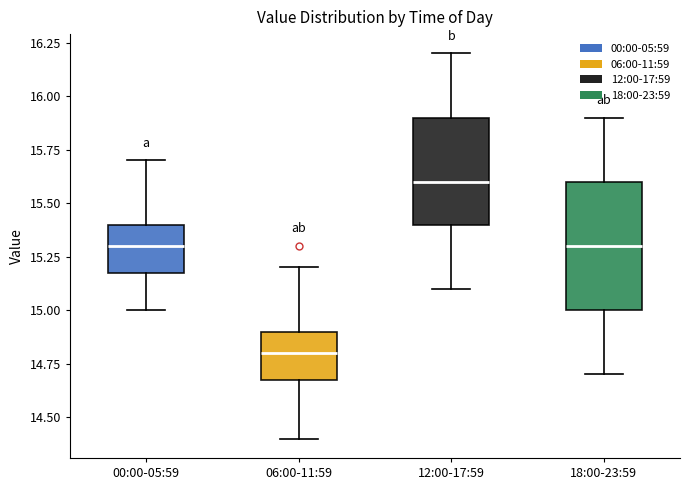

Which box has the lowest median line?

06:00-11:59